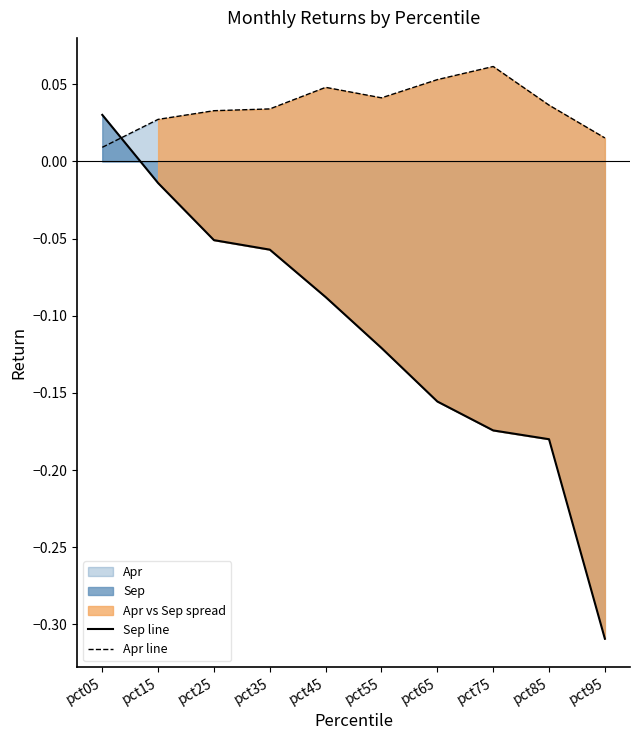

Where is Sep line nearest to the value 0?

pct15